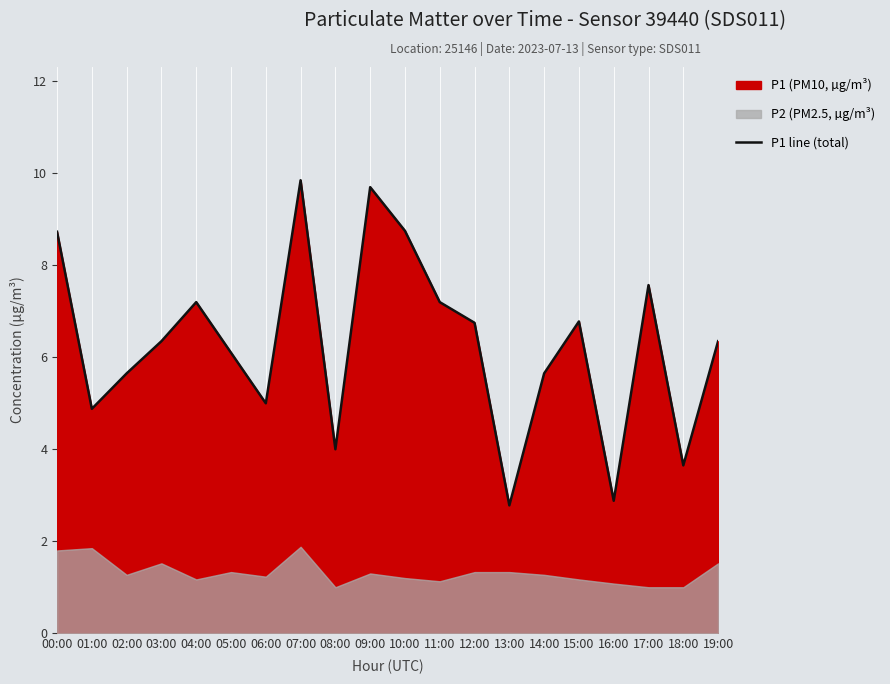

What is the label of the 13th point from the right?

07:00